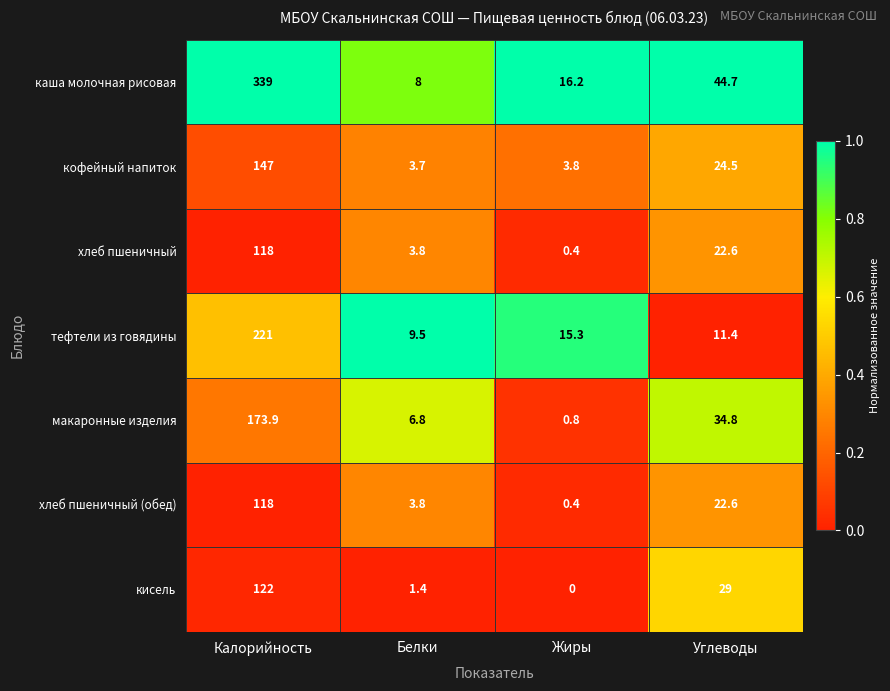

What is the difference between the highest and lowest values at Углеводы?

33.3